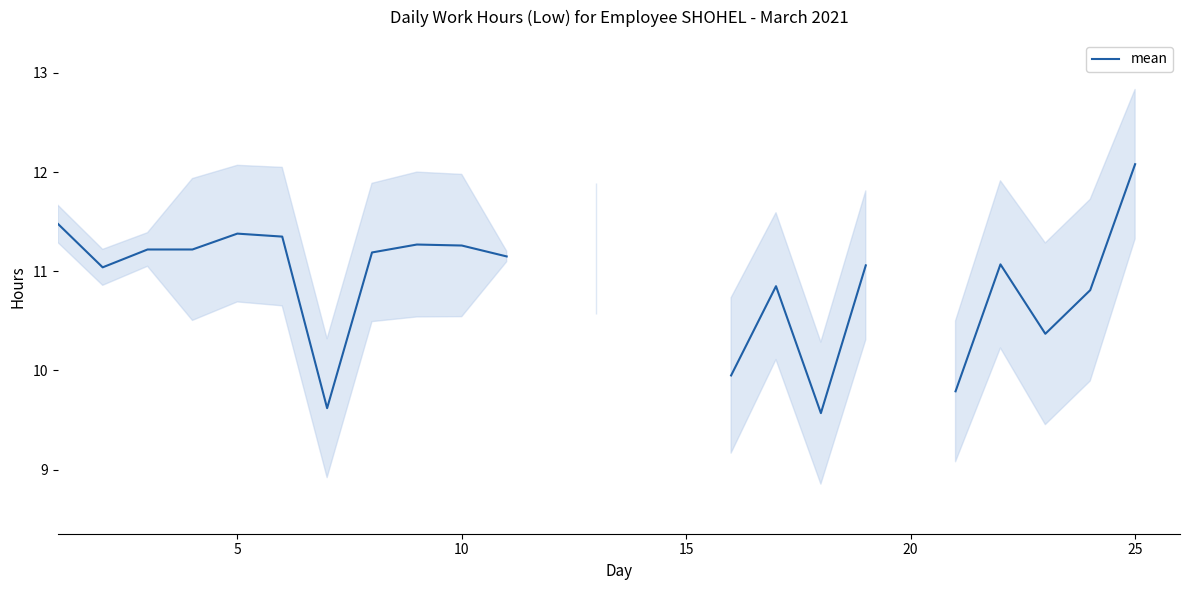

How many values exceed 11?

14